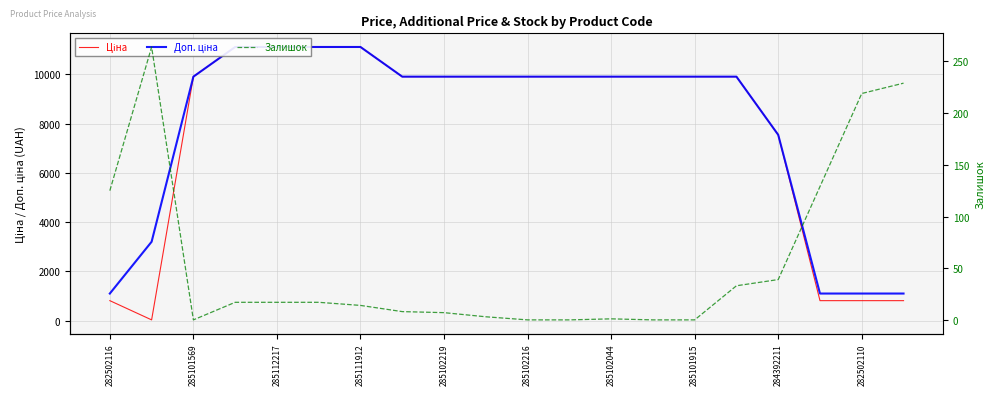

Reading left to right, extract all data points from this chart.

Ціна: 813.0	32.0	9908.5	11113.6	11113.6	11113.6	11113.6	9908.5	9908.5	9908.5	9908.5	9908.5	9908.5	9908.5	9908.5	9908.5	7545.9	813.0	813.0	813.0
Доп. ціна: 1101.8	3205.0	9908.5	11113.6	11113.6	11113.6	11113.6	9908.5	9908.5	9908.5	9908.5	9908.5	9908.5	9908.5	9908.5	9908.5	7545.9	1101.8	1101.8	1101.8
Залишок: 125.0	264.0	0.0	17.0	17.0	17.0	14.0	8.0	7.0	3.0	0.0	0.0	1.0	0.0	0.0	33.0	39.0	129.0	219.0	229.0